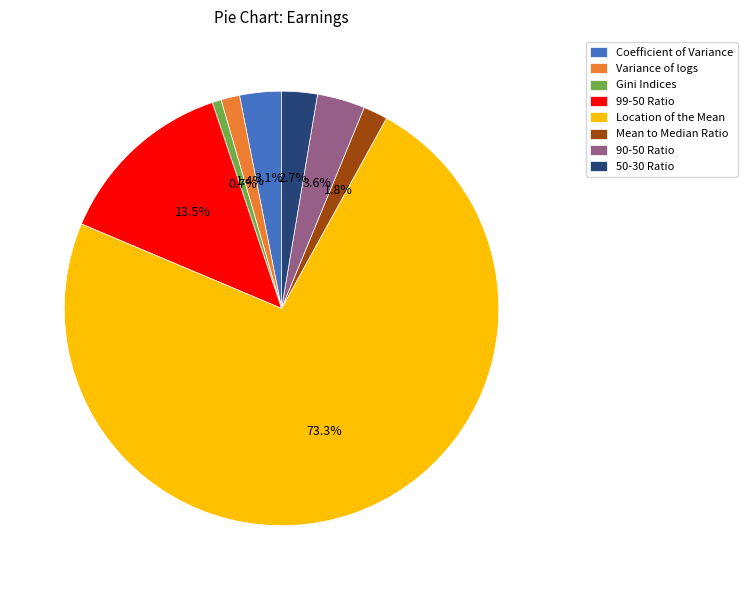

Is there a majority slice in this chart?

Yes